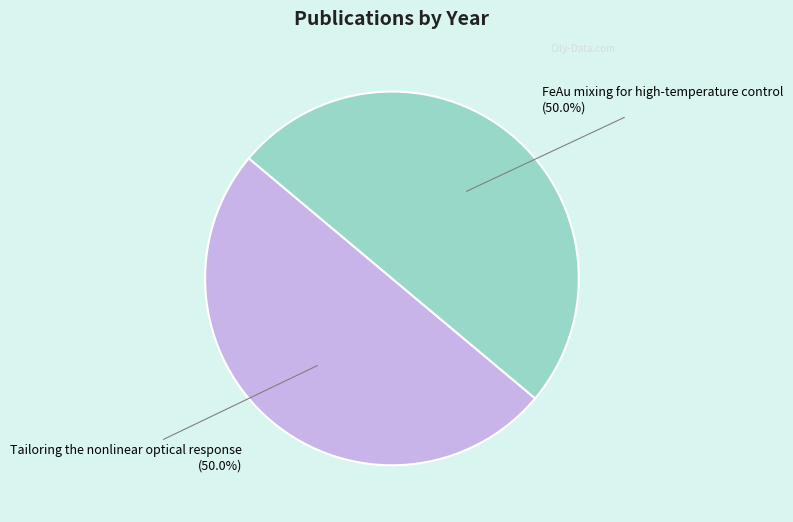

Approximately how many times larger is the value at Tailoring the nonlinear optical response (50.0%) compared to FeAu mixing for high-temperature control (50.0%)?

1.0